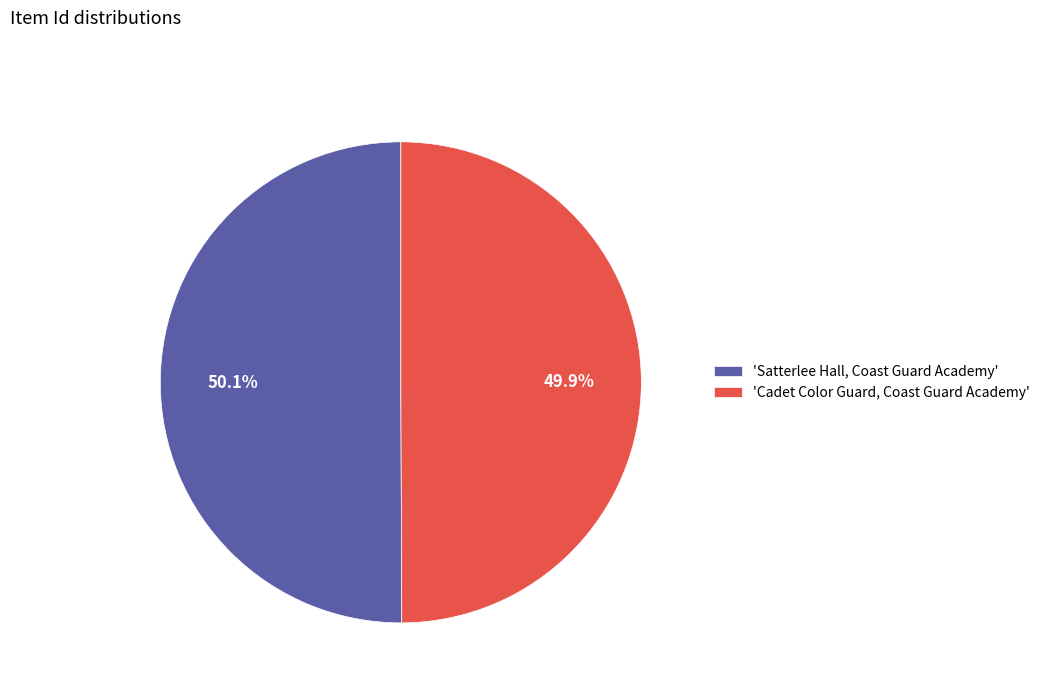

What portion of the pie excludes 'Cadet Color Guard, Coast Guard Academy'?

50.1%